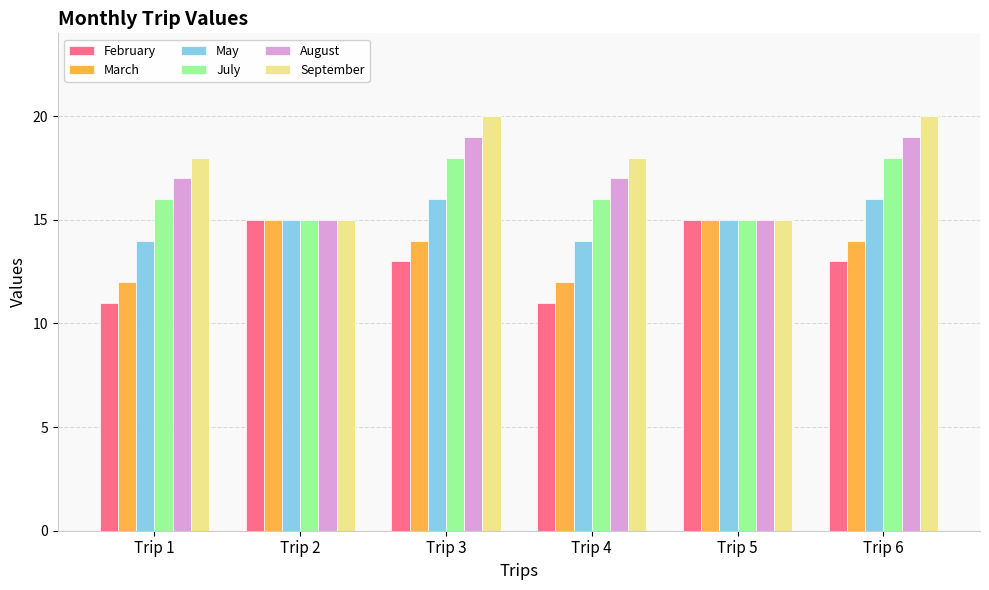

Rank the series at Trip 3 from highest to lowest value.

September, August, July, May, March, February